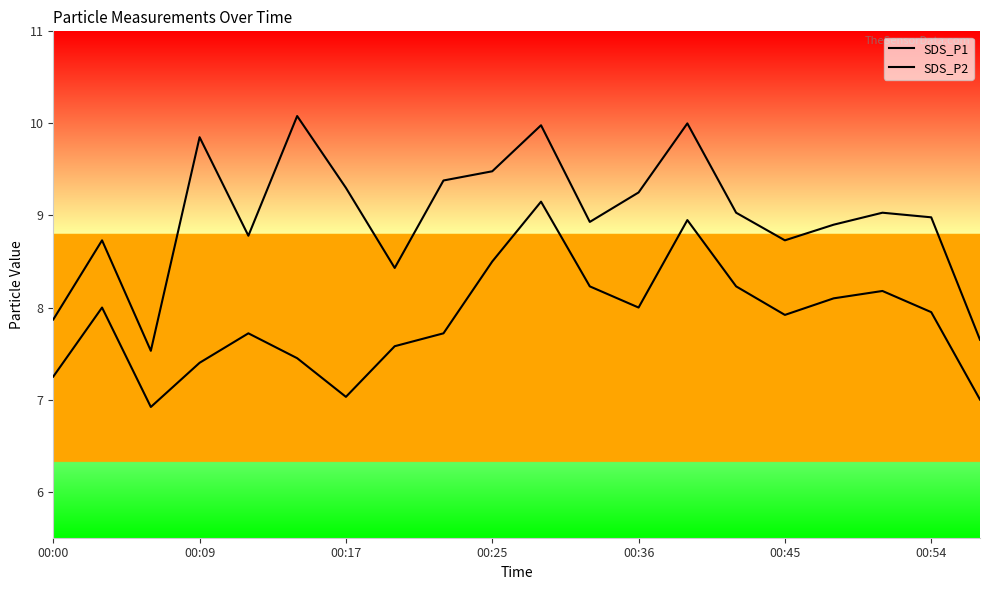

The value of SDS_P2 at 7 is 3.4. True or false?

False